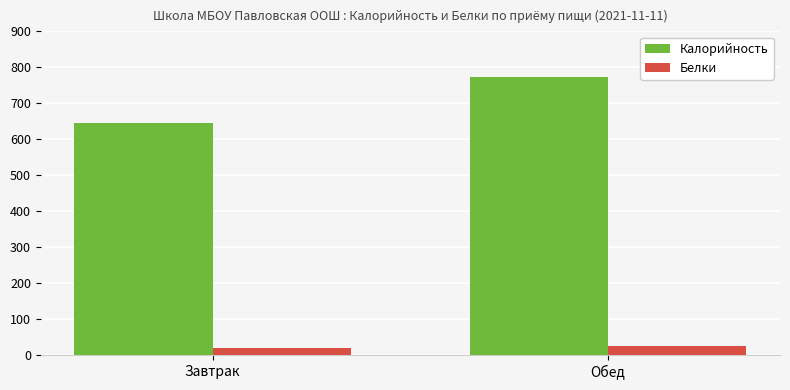

What value does the Белки series have at Обед?

26.6